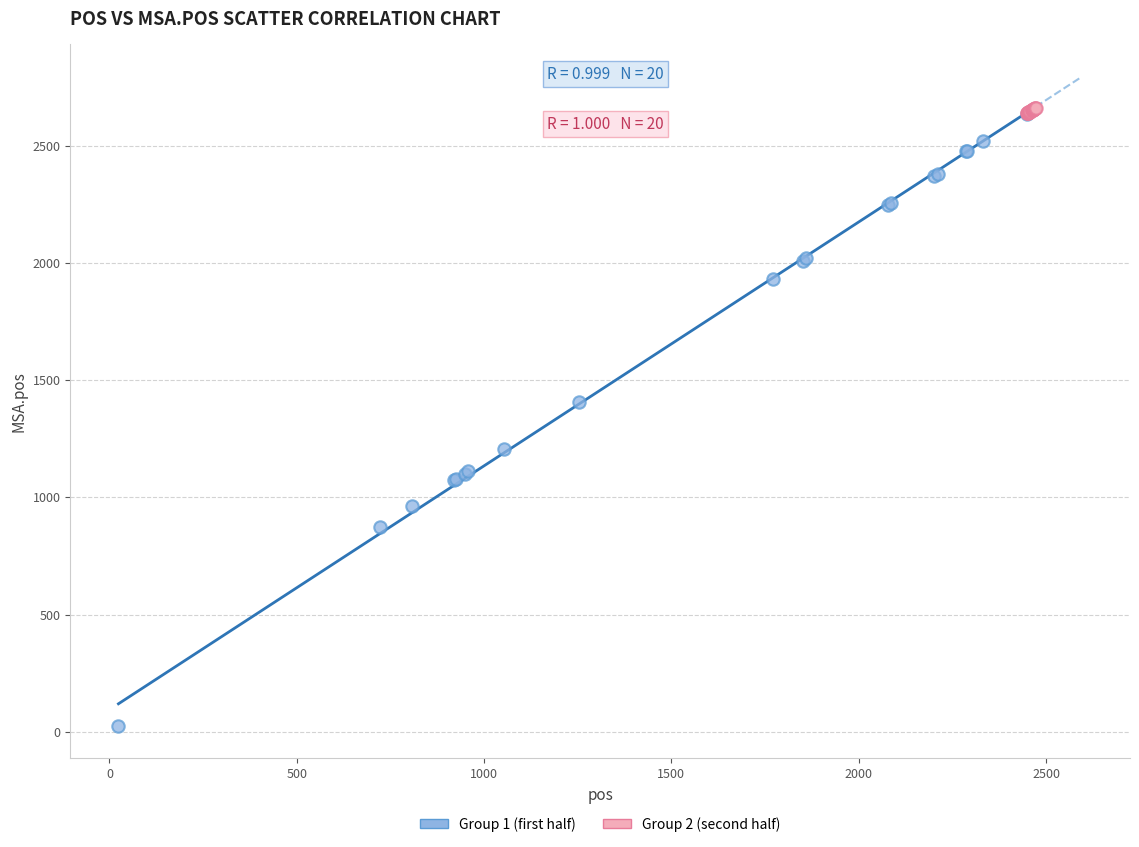

Which series has the largest Y range (max minus min)?

Group 1 (first half)